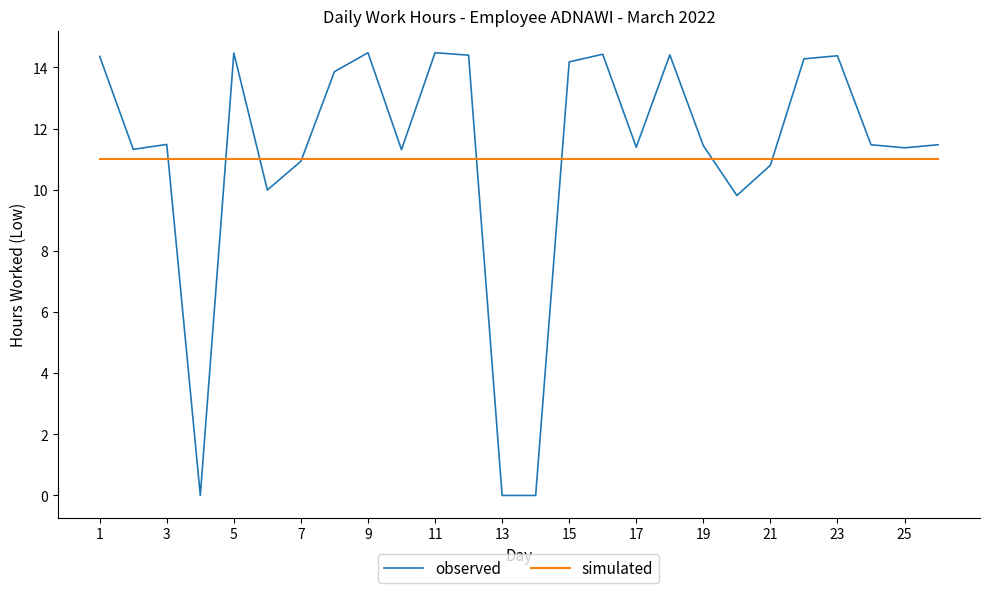

List the series in order of their peak value, lowest first.

simulated, observed